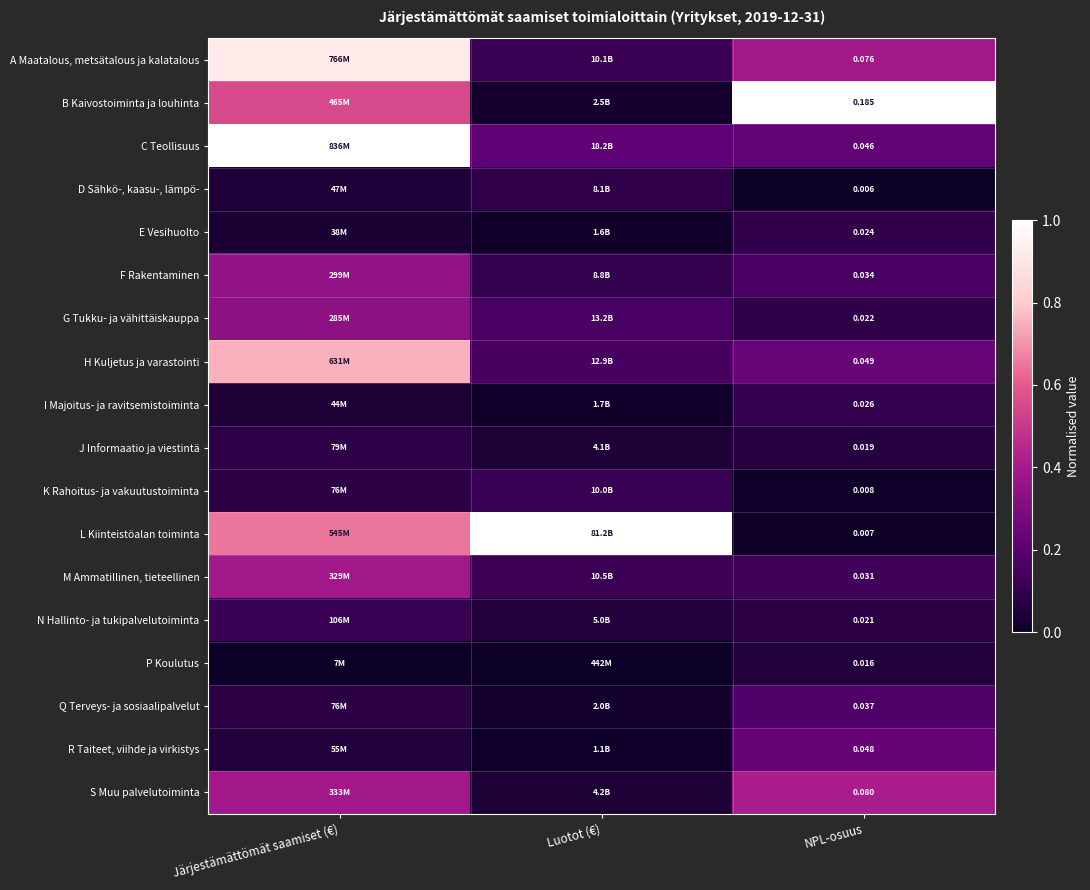

Rank the series at NPL-osuus from lowest to highest value.

D Sähkö-, kaasu-, lämpö-, L Kiinteistöalan toiminta, K Rahoitus- ja vakuutustoiminta, P Koulutus, J Informaatio ja viestintä, N Hallinto- ja tukipalvelutoiminta, G Tukku- ja vähittäiskauppa, E Vesihuolto, I Majoitus- ja ravitsemistoiminta, M Ammatillinen, tieteellinen, F Rakentaminen, Q Terveys- ja sosiaalipalvelut, C Teollisuus, R Taiteet, viihde ja virkistys, H Kuljetus ja varastointi, A Maatalous, metsätalous ja kalatalous, S Muu palvelutoiminta, B Kaivostoiminta ja louhinta